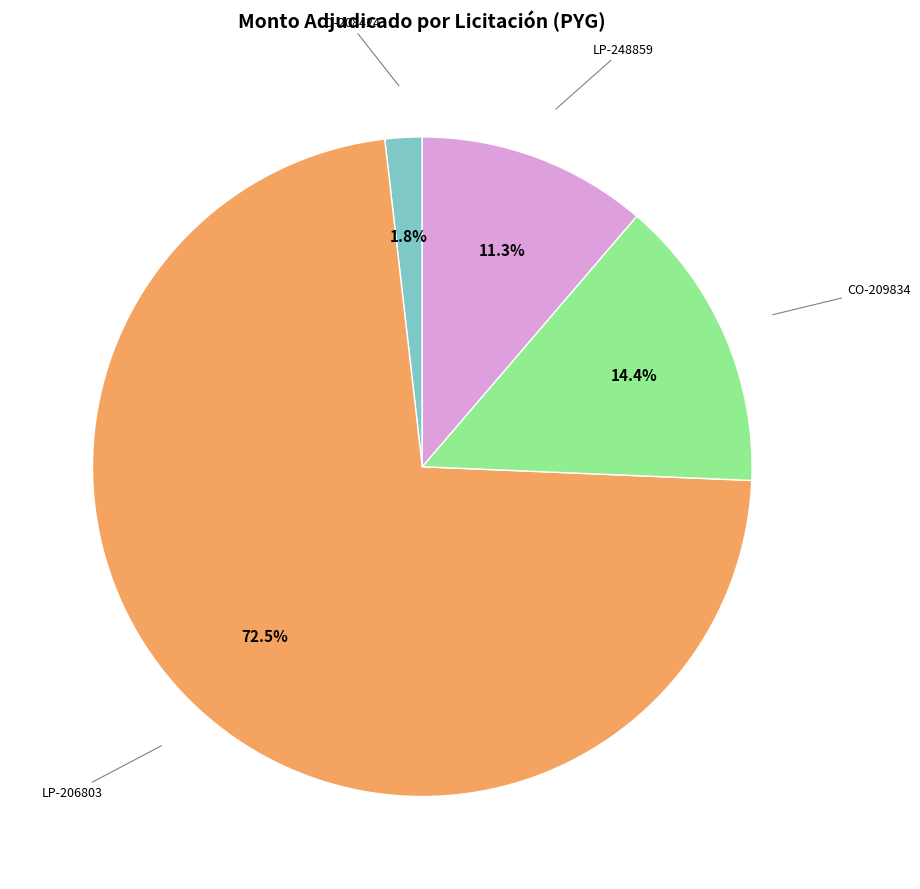

Which category has the biggest portion of the pie?

LP-206803